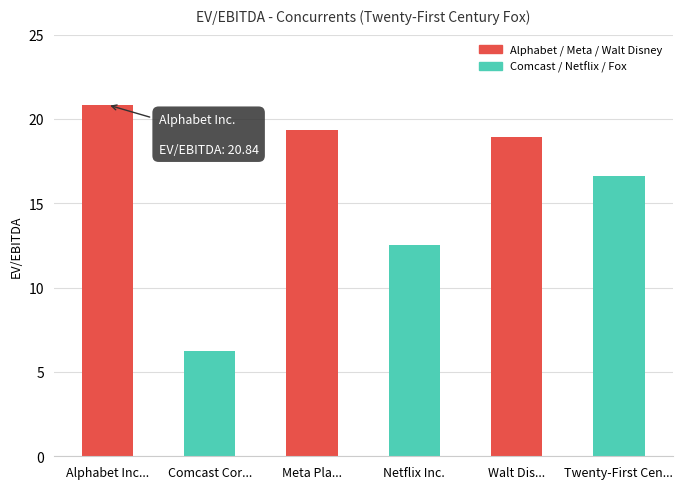

Are the bars grouped side by side (vs. stacked)?

No